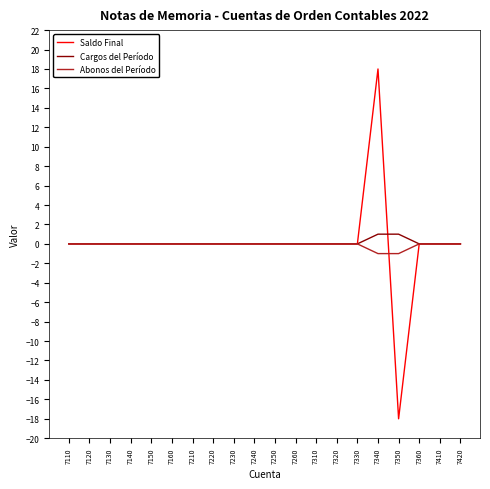

What are all the series names shown in the legend?

Saldo Final, Cargos del Período, Abonos del Período